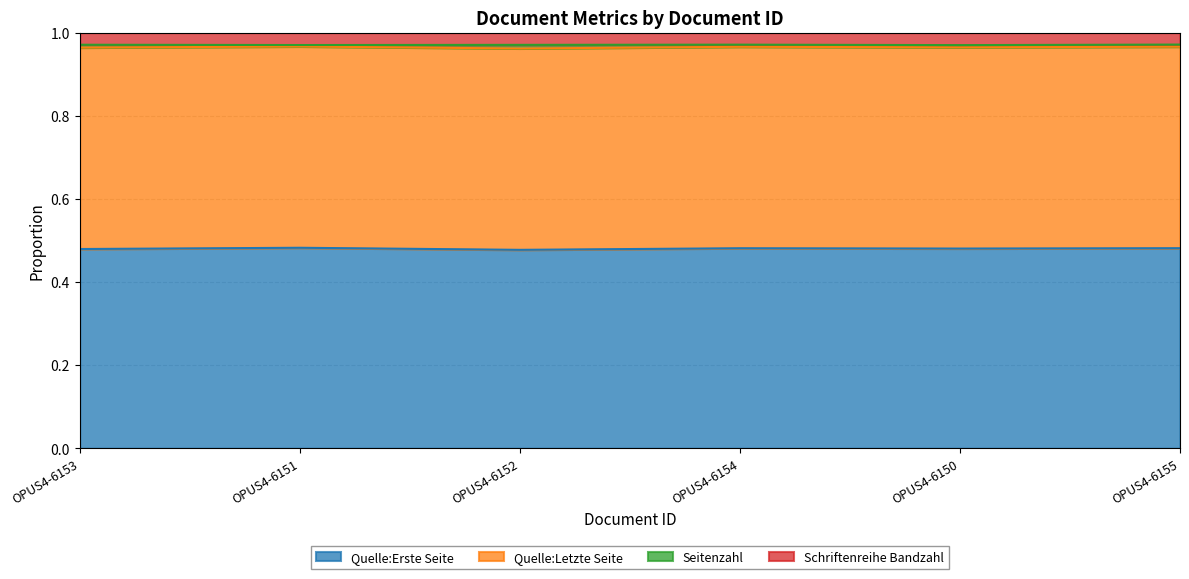

Which series changed the most between OPUS4-6152 and OPUS4-6150?

Seitenzahl